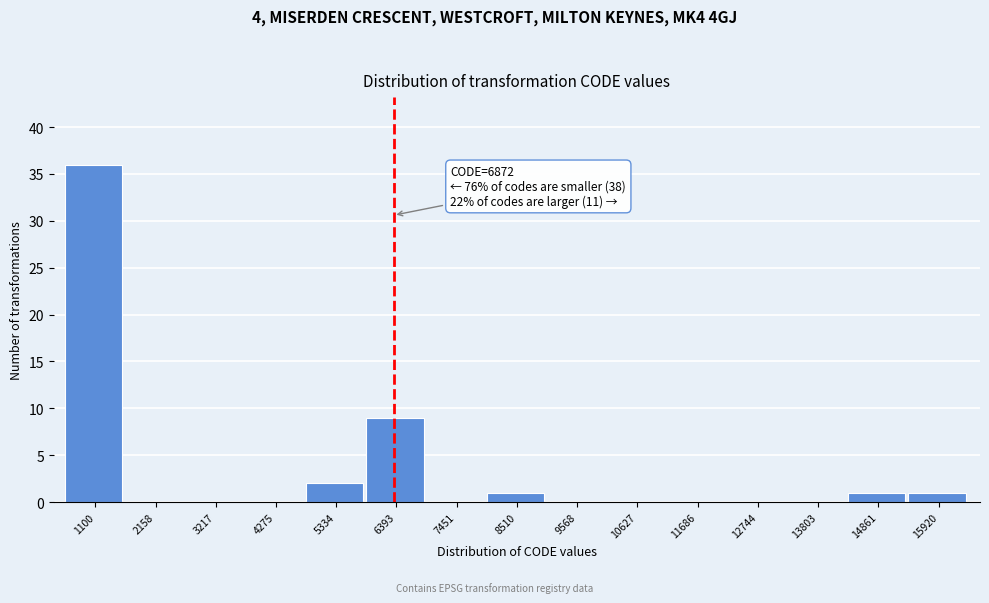

Reading right to left, list all the values displayed in this chart.

15920=1	14861=1	13803=0	12744=0	11686=0	10627=0	9568=0	8510=1	7451=0	6393=9	5334=2	4275=0	3217=0	2158=0	1100=36